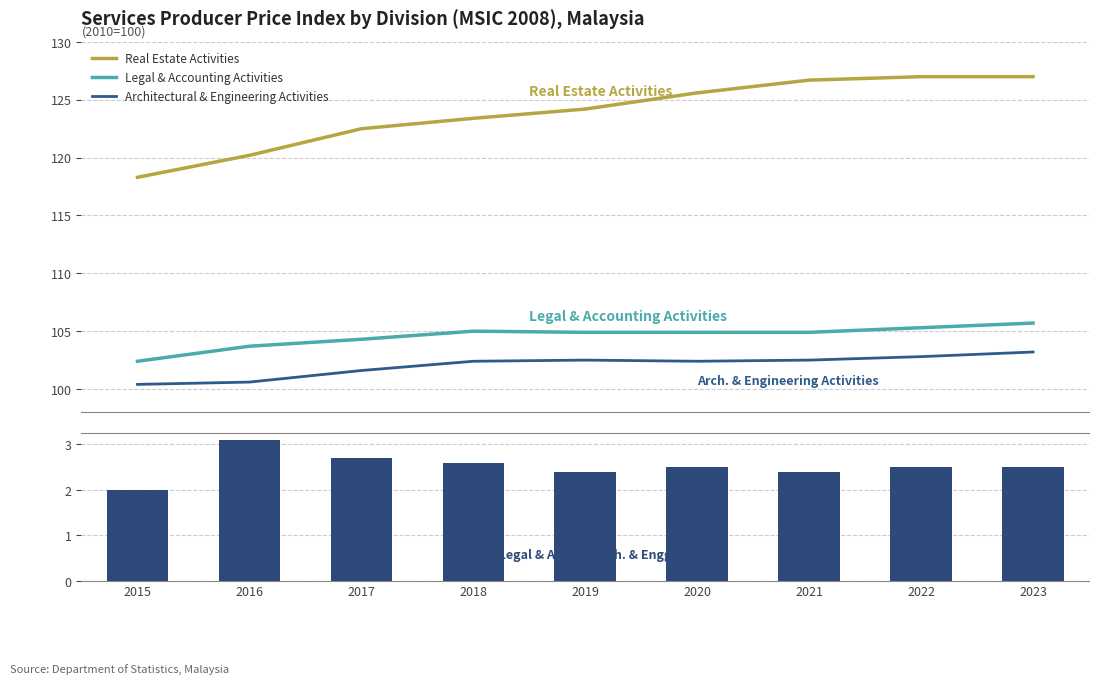

What is the approximate value of Difference at 2018?

2.6